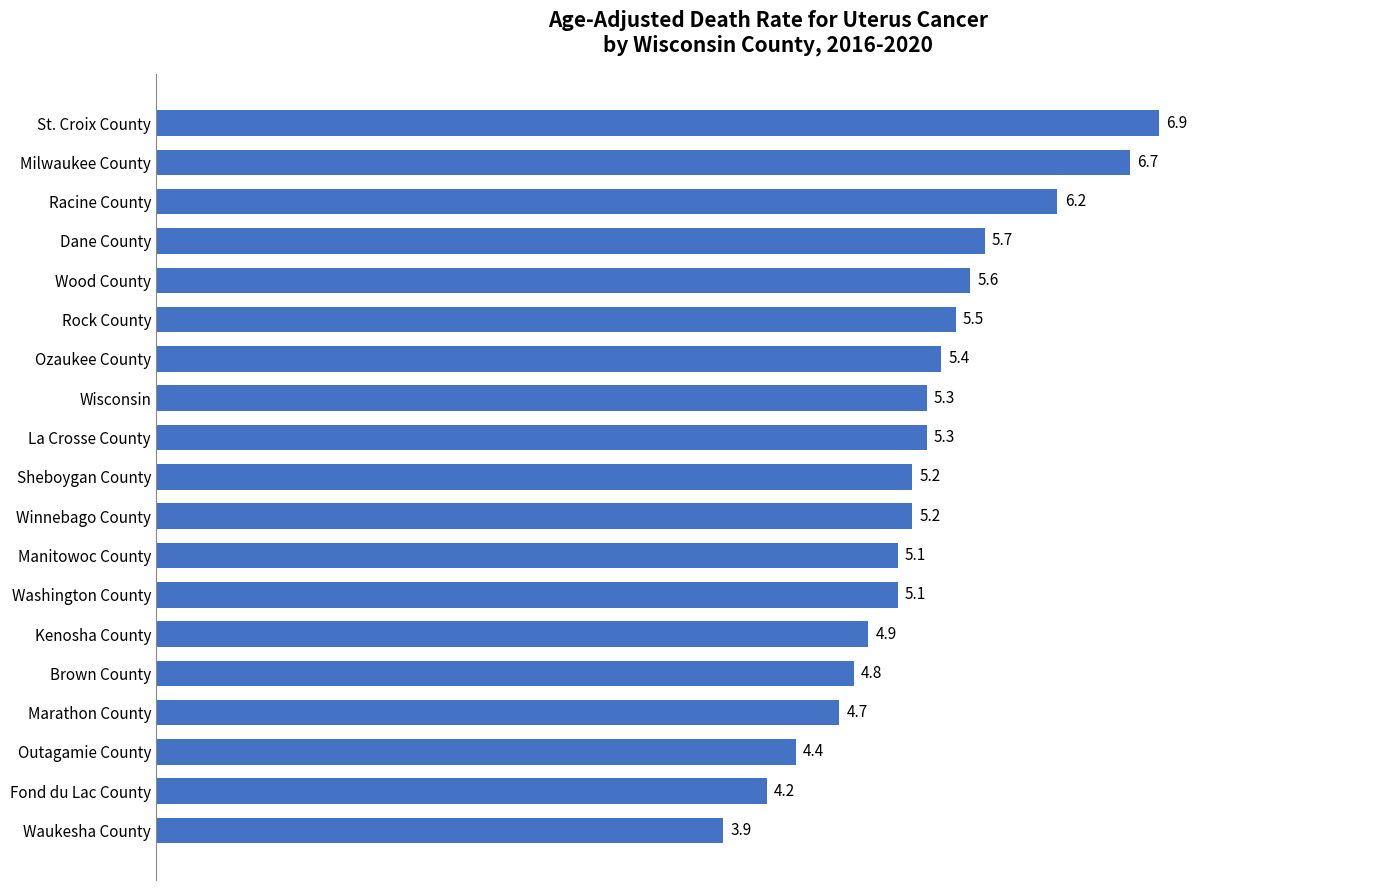

Which has a higher value, Milwaukee County or Fond du Lac County?

Milwaukee County